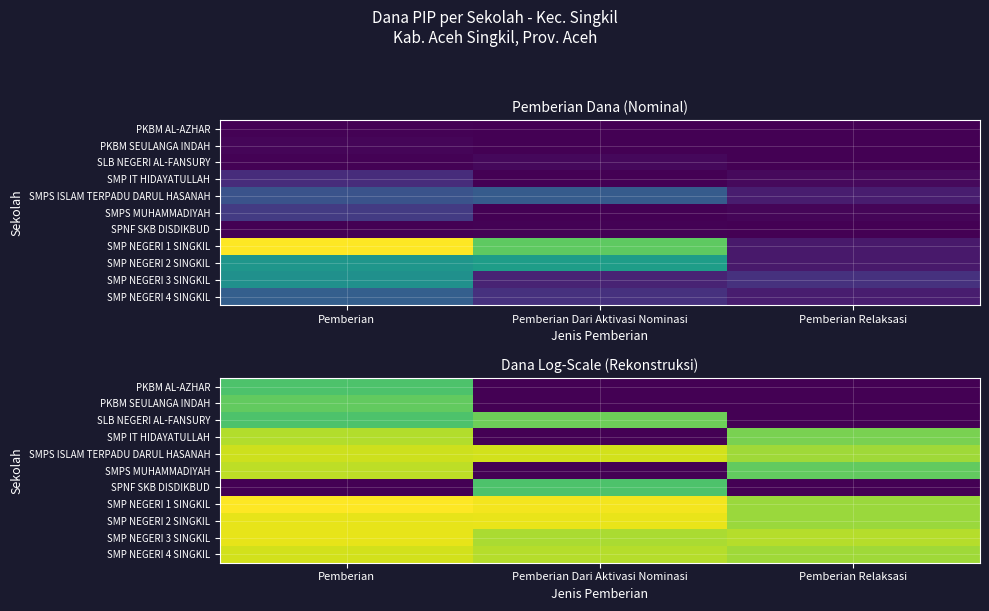

At which category does the chart reach its minimum across all series?

Pemberian Dari Aktivasi Nominasi